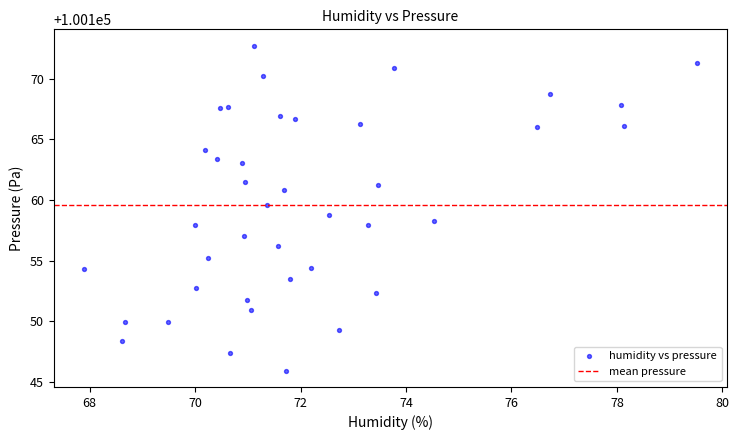

What is the range of X values (max minus min)?

11.6